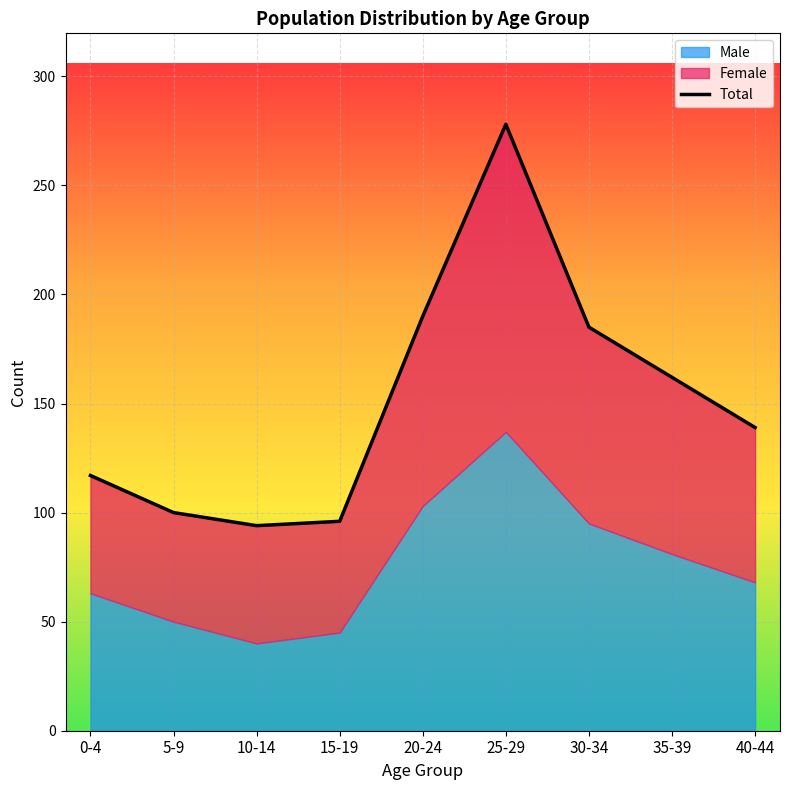

Between 10-14 and 30-34, which is larger?

30-34